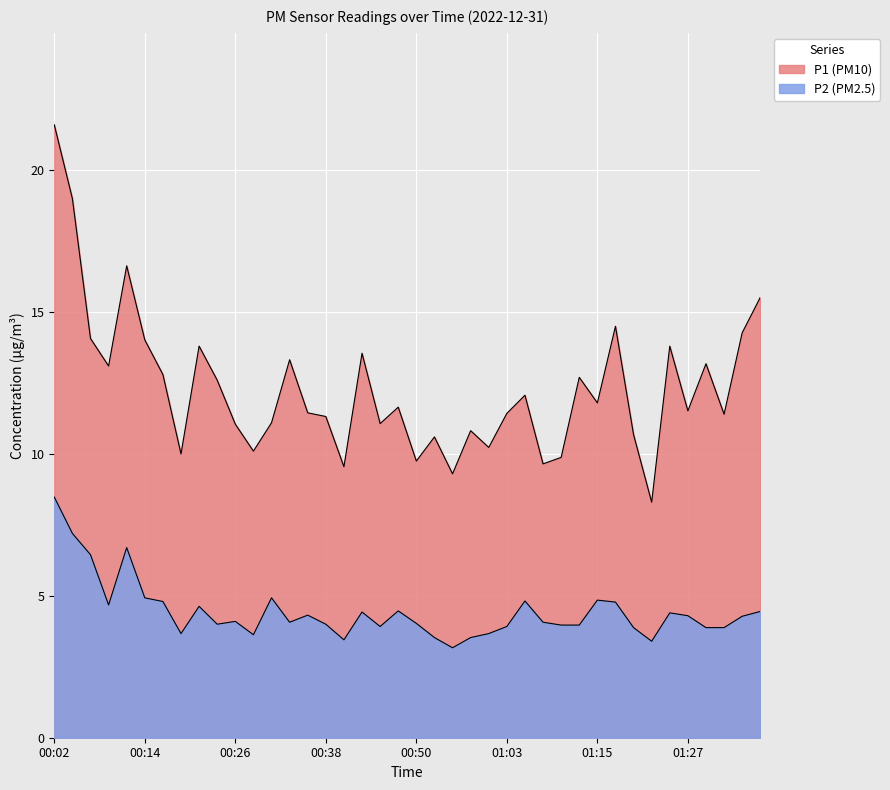

How many lines are shown in the chart?

2